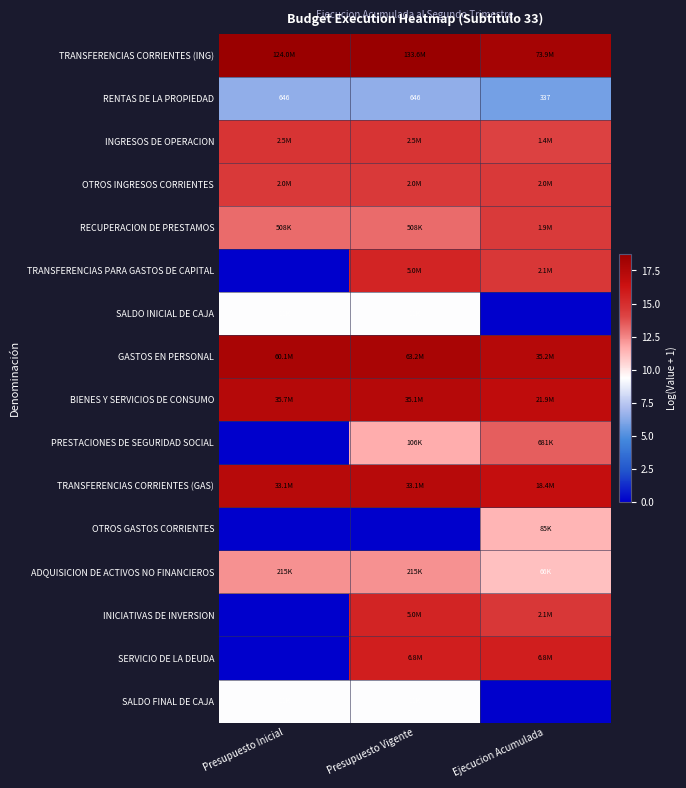

What is the approximate value of OTROS INGRESOS CORRIENTES at Presupuesto Inicial?

14.5